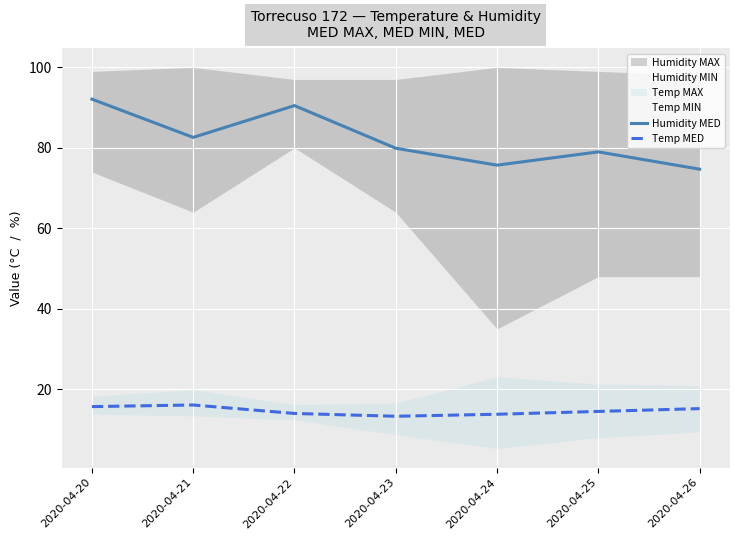

True or false: Humidity MED and Temp MED cross at least once.

False